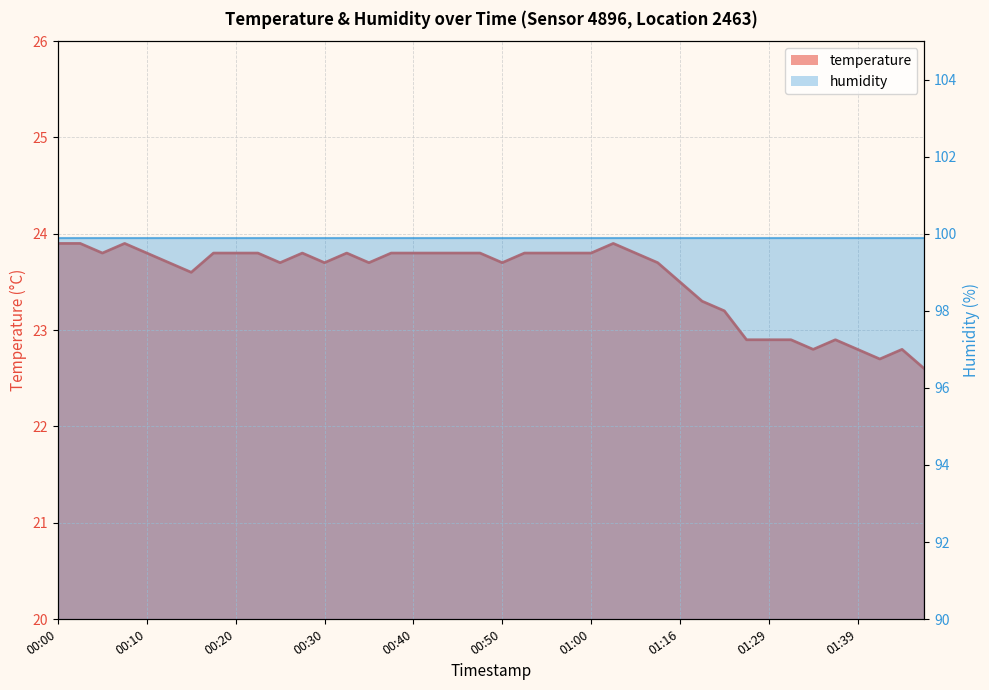

What is the approximate value at 00:45?

23.8